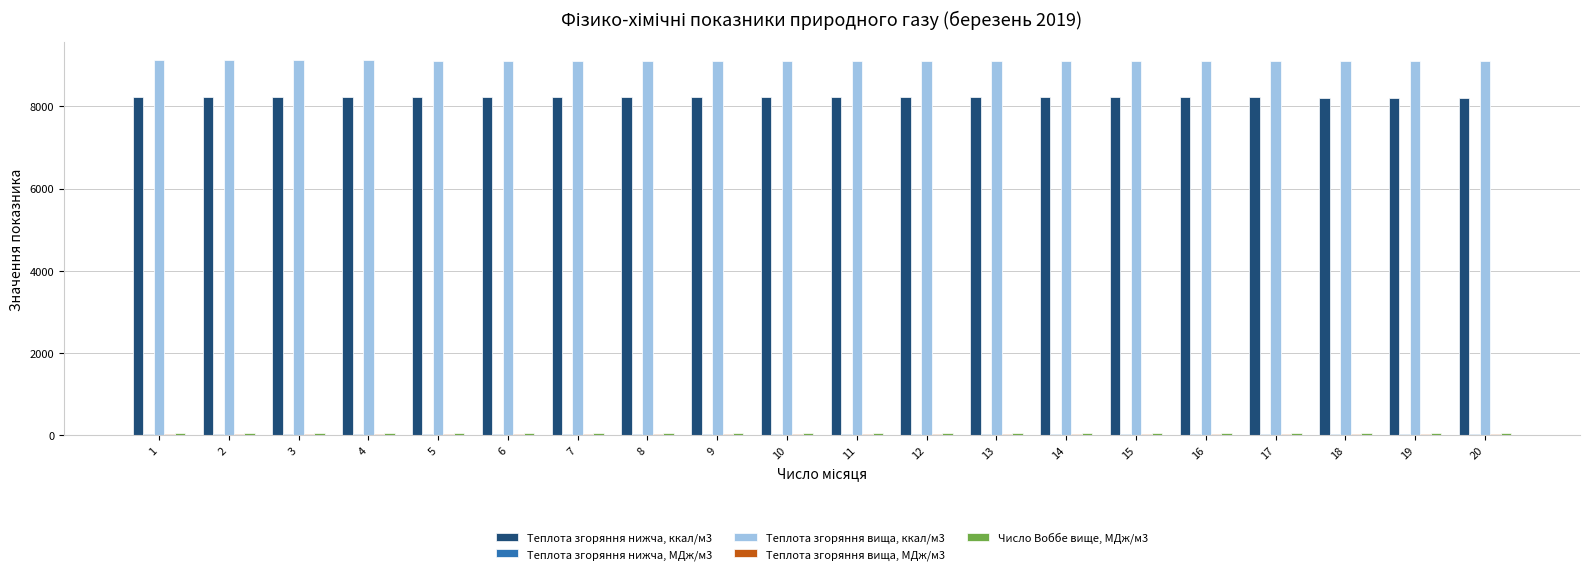

How many bars are there in total?

100